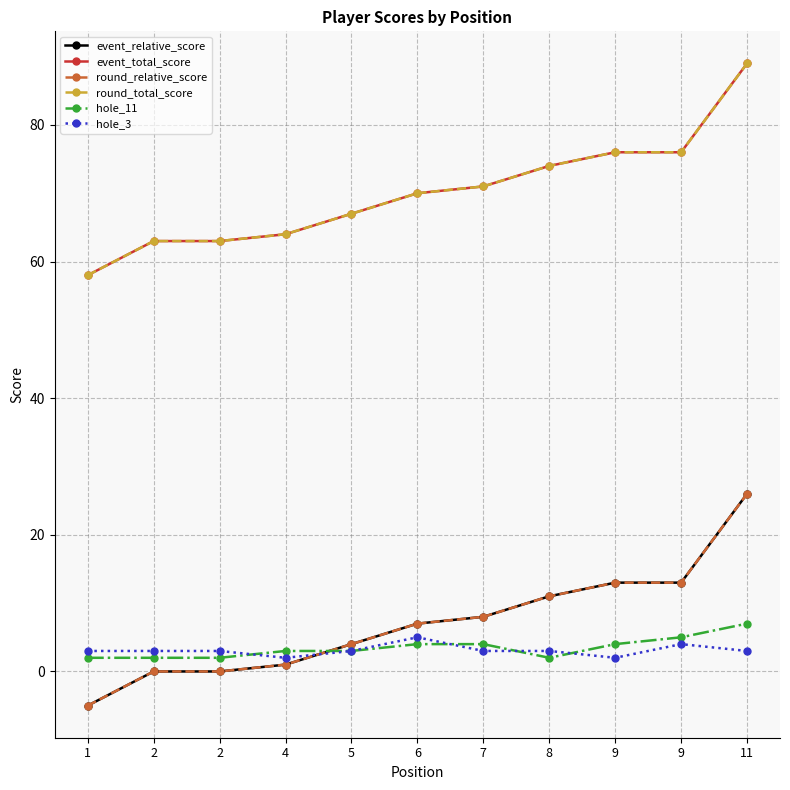

The round_relative_score series shows 6 at 5. True or false?

False